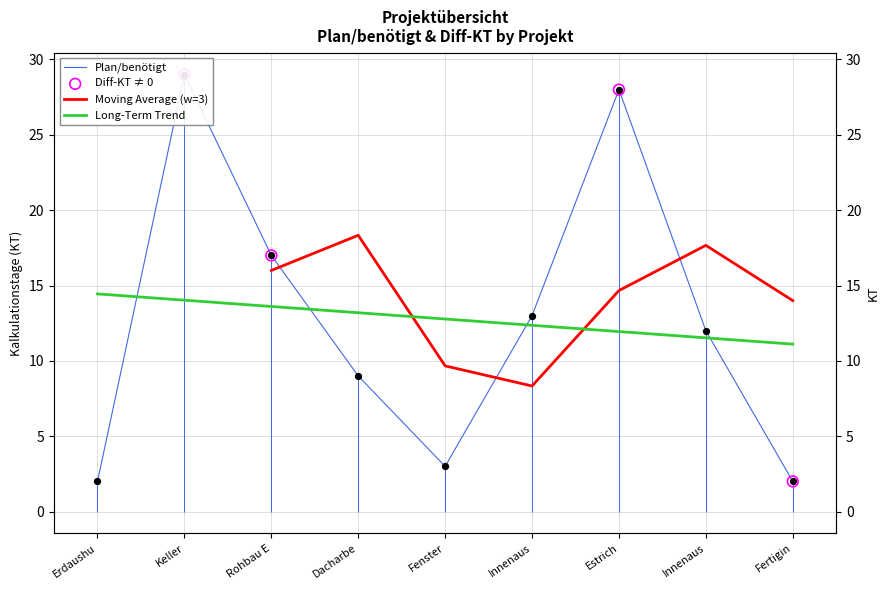

Which has a higher value, Estrich or Erdaushu?

Estrich